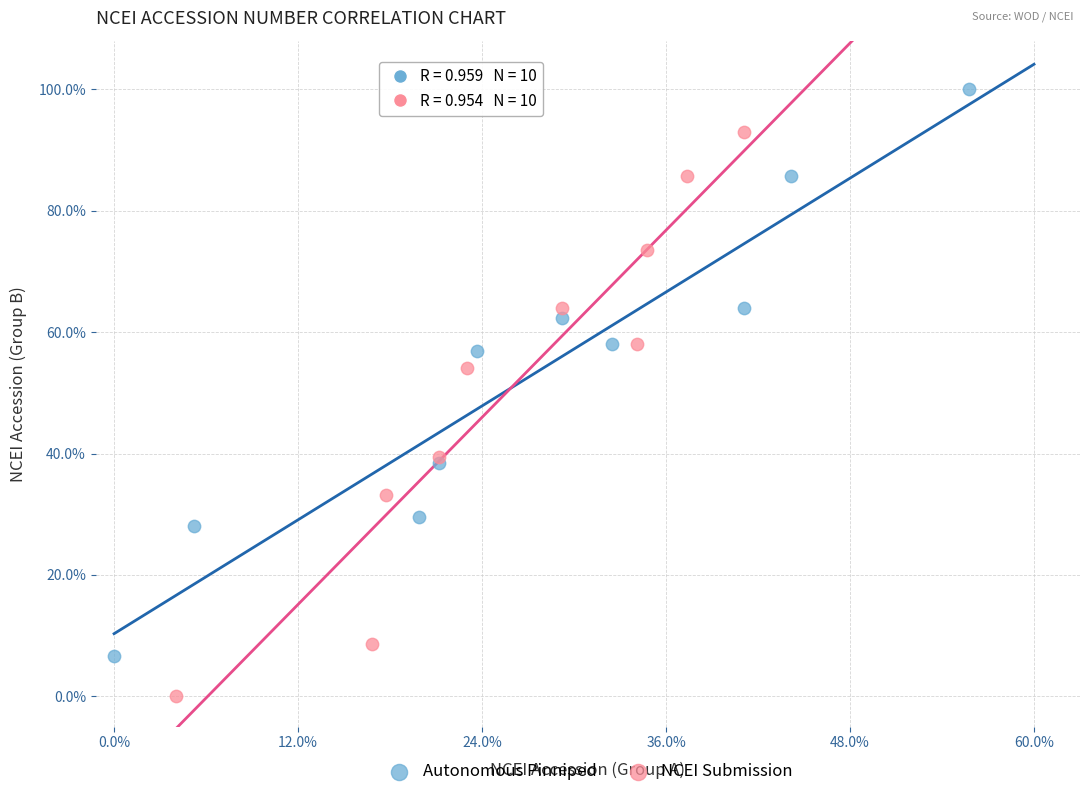

Which series has the widest spread of Y values?

Autonomous Pinniped